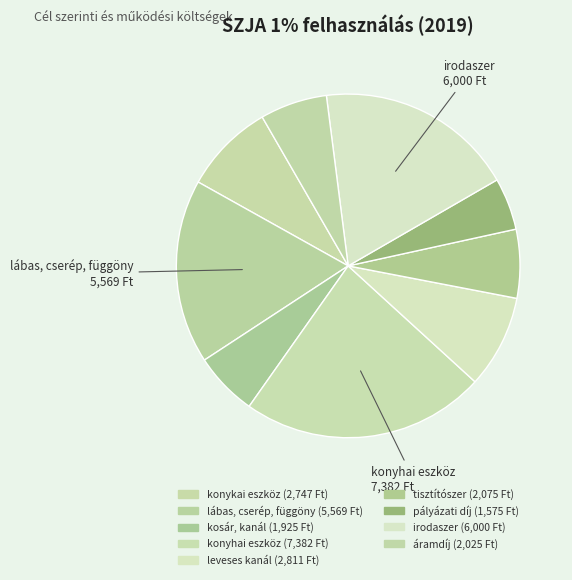

Which category has the smallest portion of the pie?

pályázati díj